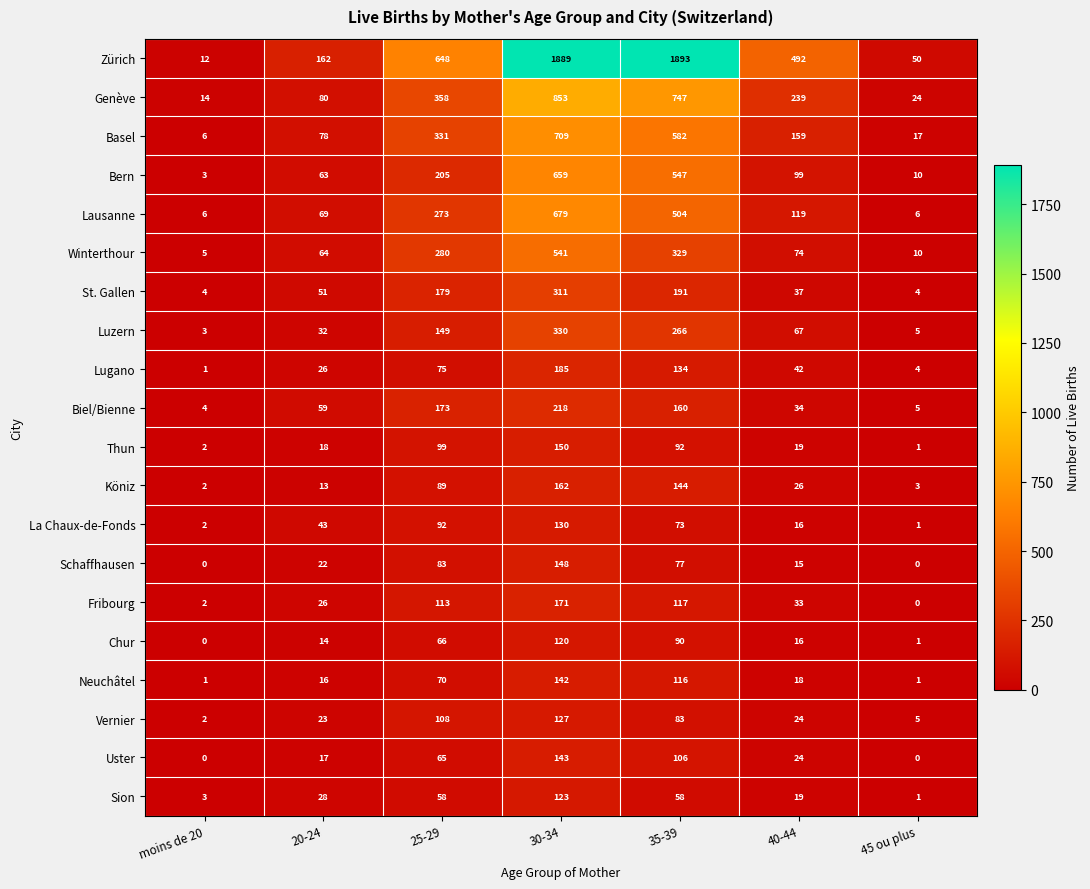

What is the difference between the highest and lowest values at 45 ou plus?

50